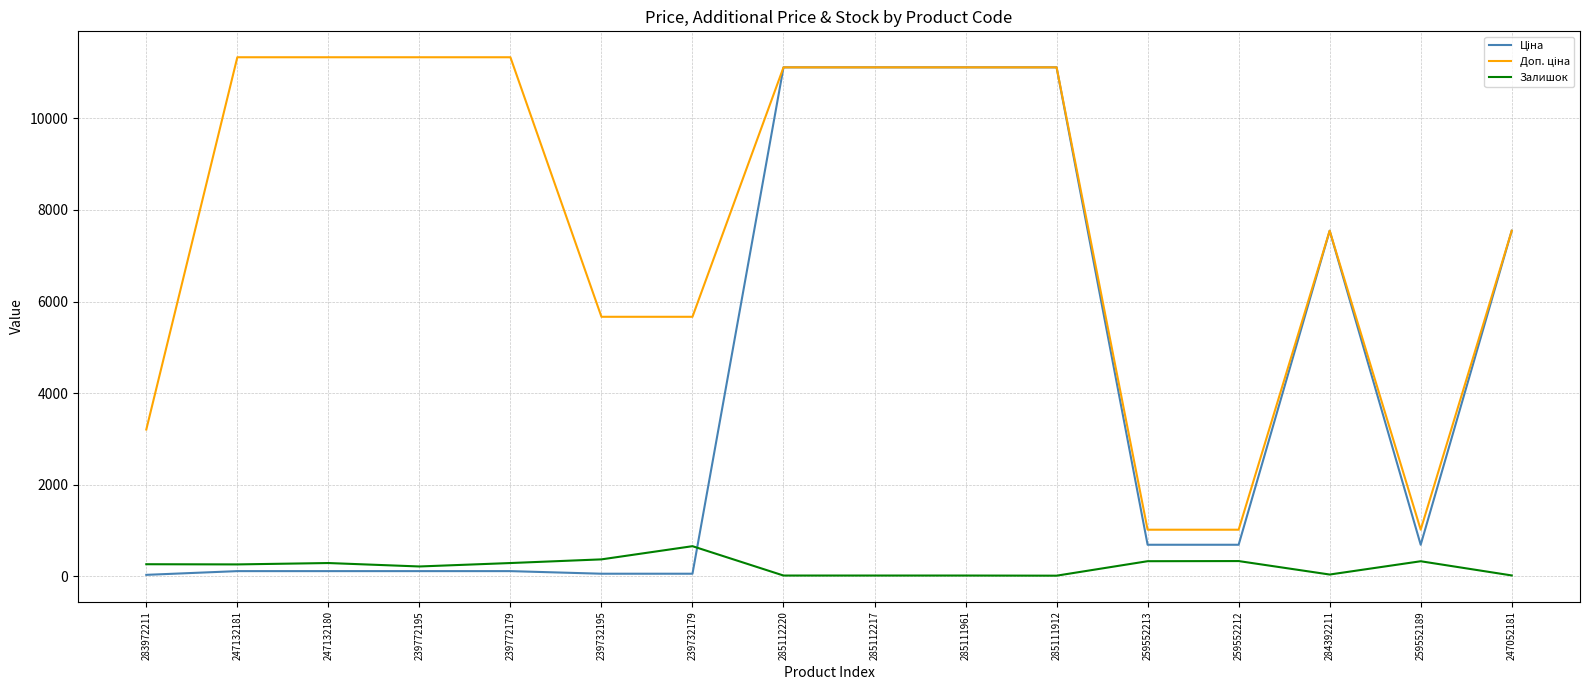

Does the chart display data point markers on the line(s)?

No